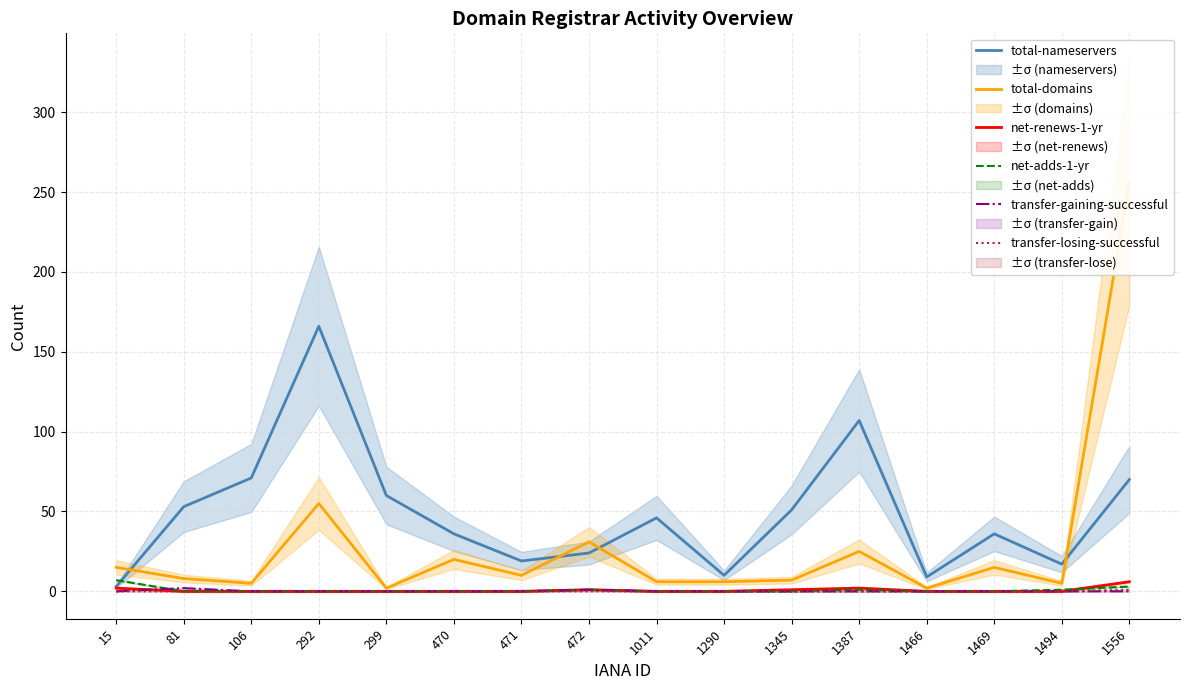

At which label is transfer-gaining-successful closest to 1?

472